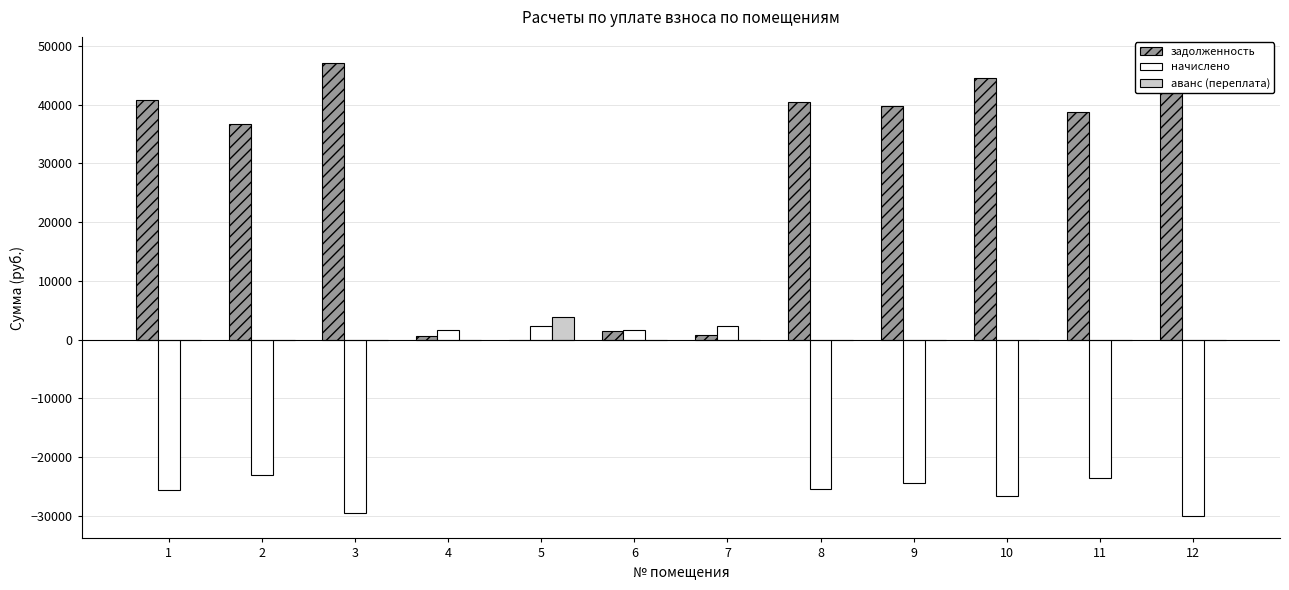

Reading left to right, transcribe all the data shown in this chart.

задолженность: 40813.3	36622.3	47067.5	585.8	0.0	1491.1	734.1	40426.6	39835.2	44463.7	38761.9	47647.9
начислено: -25686.5	-23048.8	-29622.7	1669.3	2356.5	1597.6	2358.5	-25443.1	-24445.6	-26612.6	-23659.0	-29988.0
аванс (переплата): 0.0	0.0	0.0	0.0	3807.6	0.0	0.0	0.0	0.0	0.0	0.0	0.0